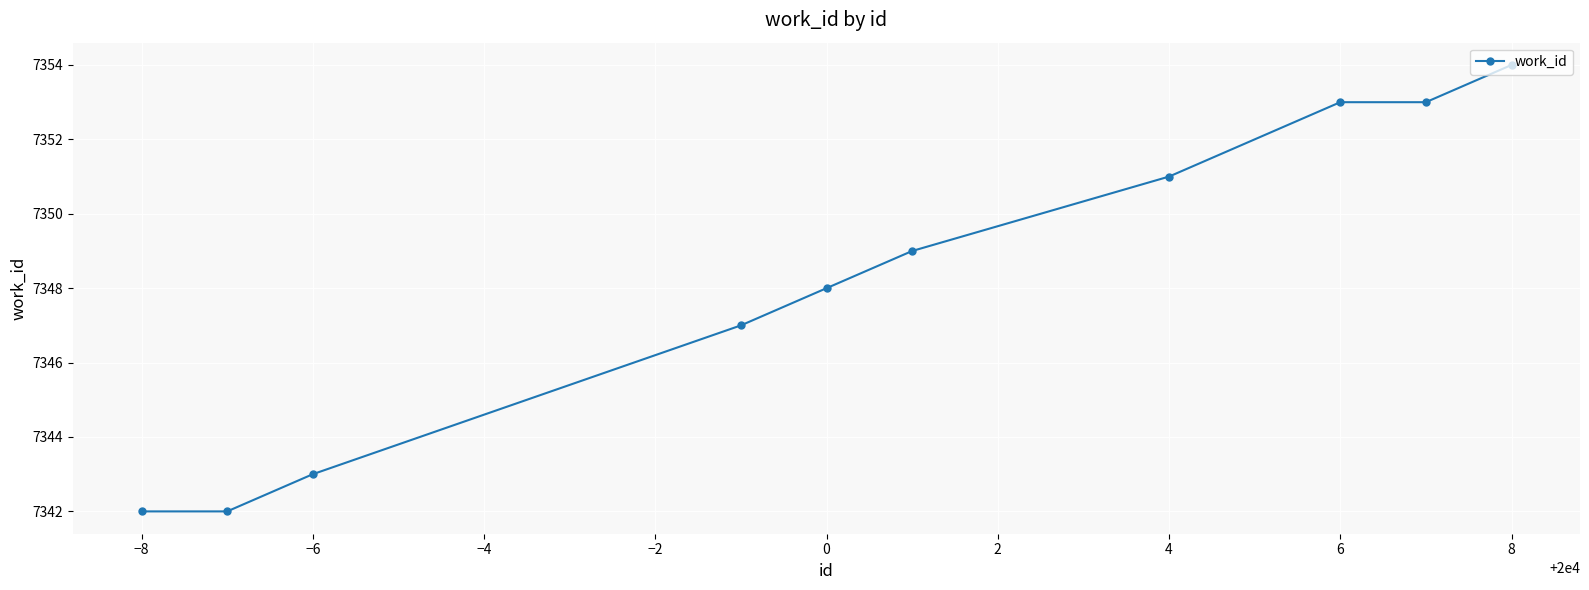

How many lines are shown in the chart?

1